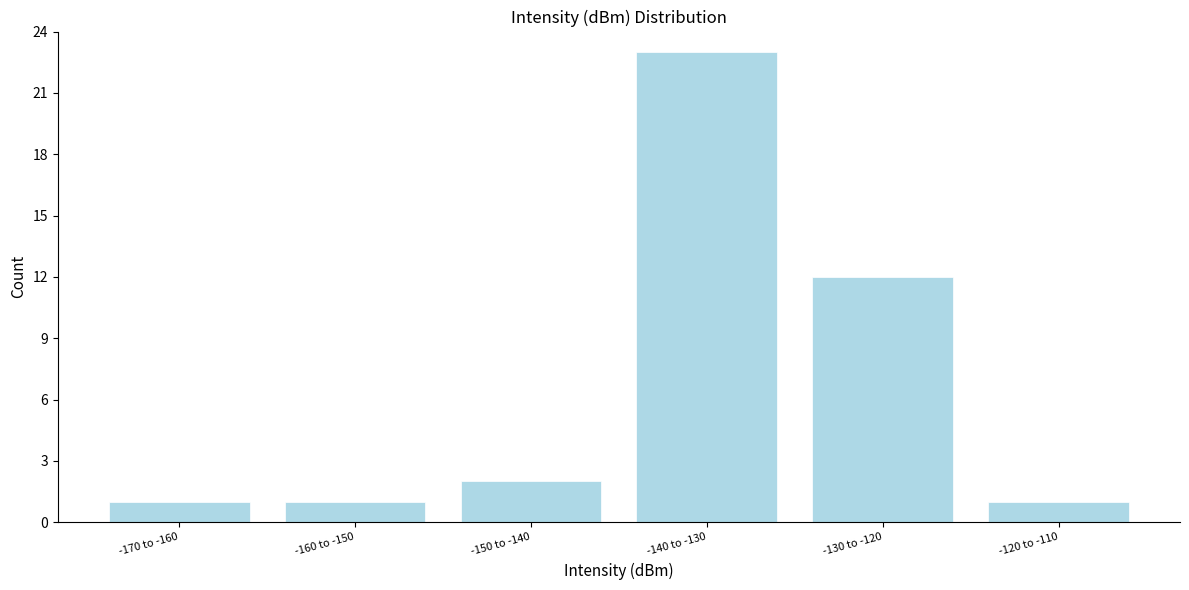

Reading right to left, list all the values displayed in this chart.

-120 to -110=1	-130 to -120=12	-140 to -130=23	-150 to -140=2	-160 to -150=1	-170 to -160=1